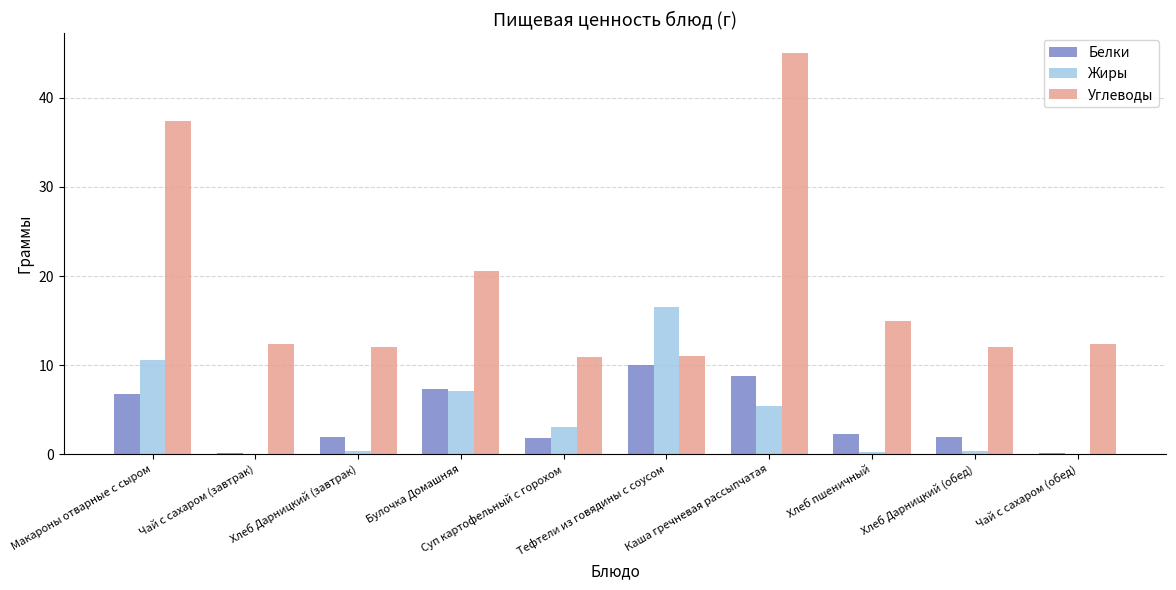

Which series has the largest total across all categories?

Углеводы